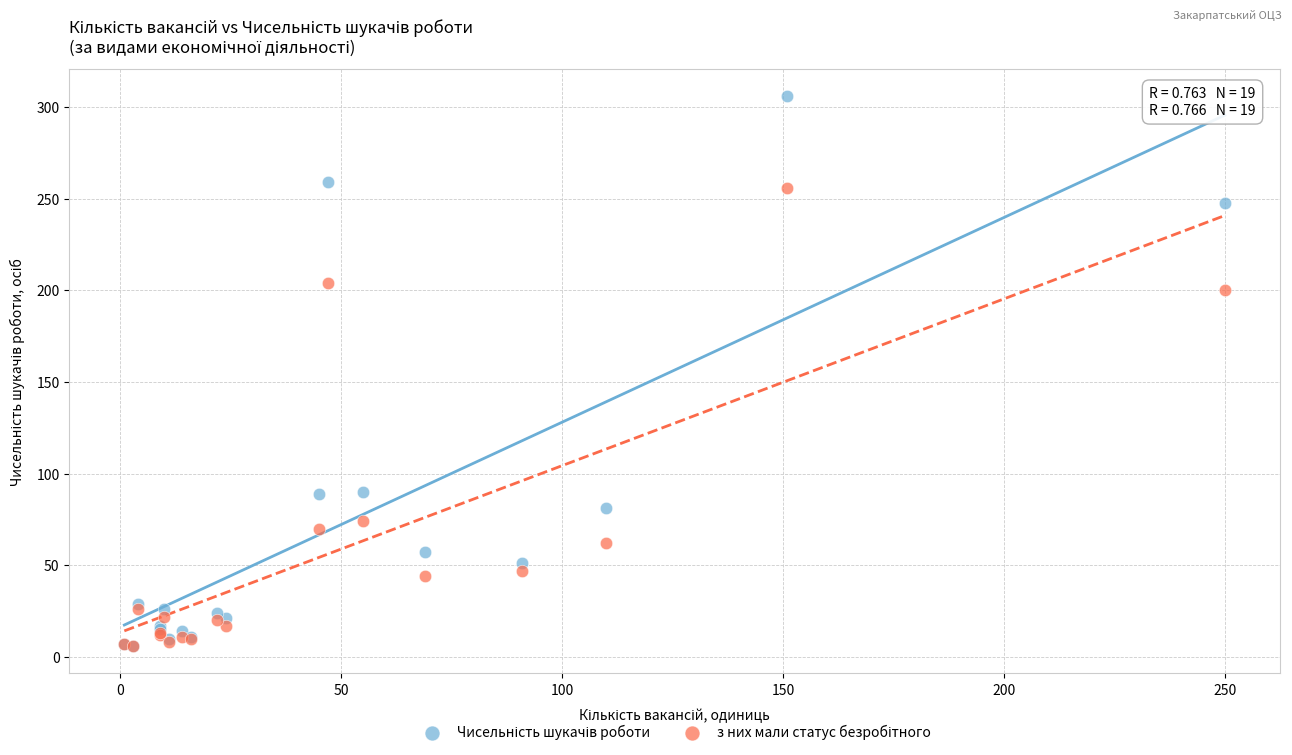

Across all series, what Y value is closest to 156?

200